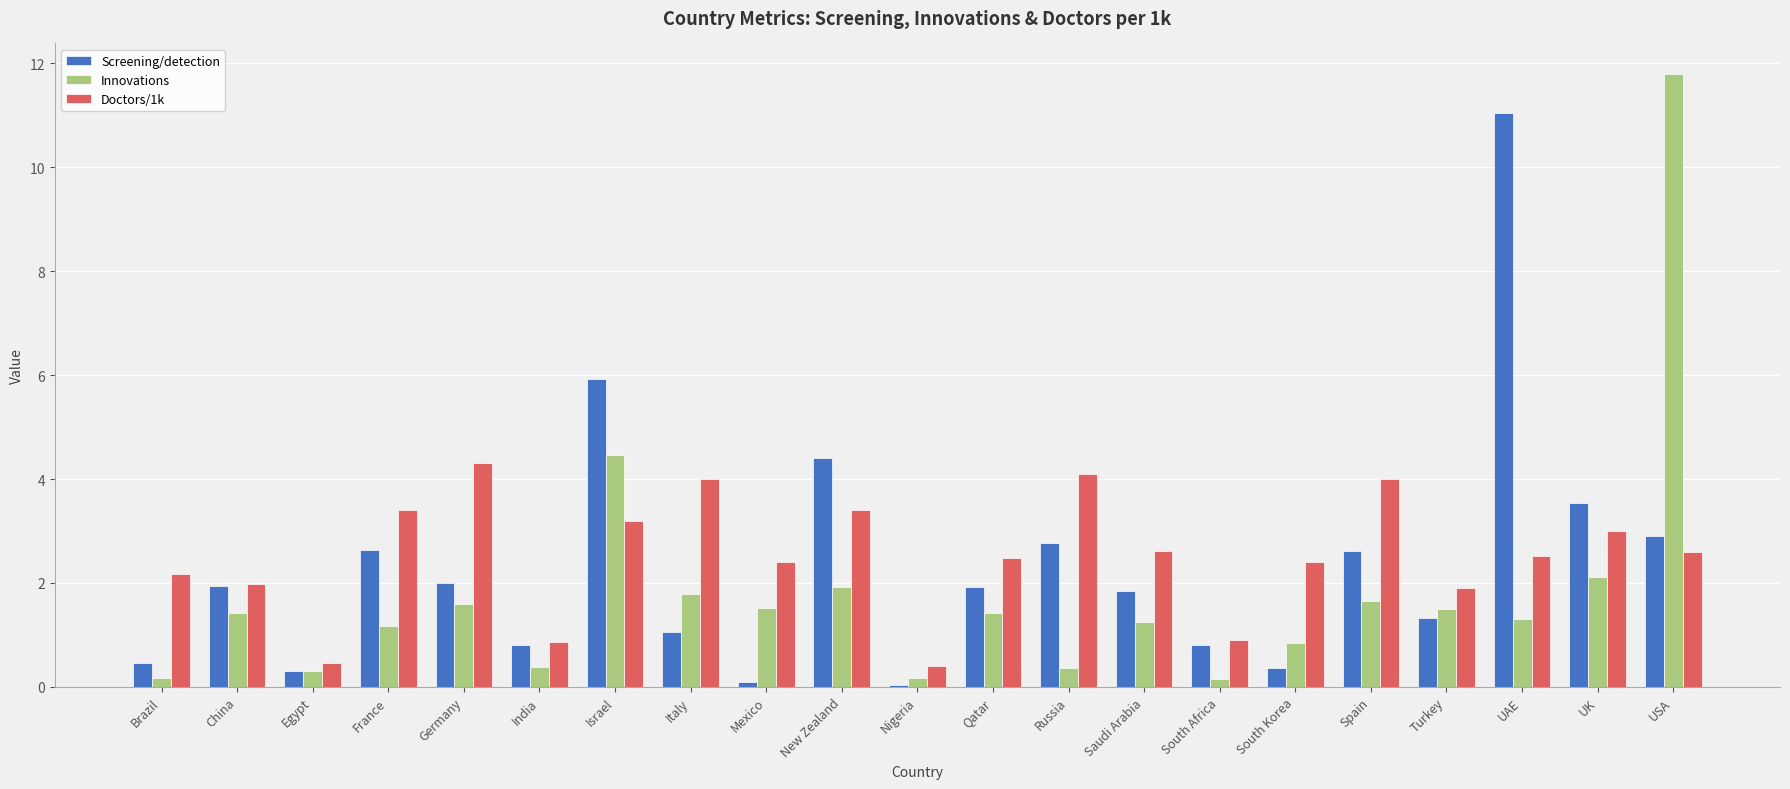

At how many categories does at least one series exceed 10?

2